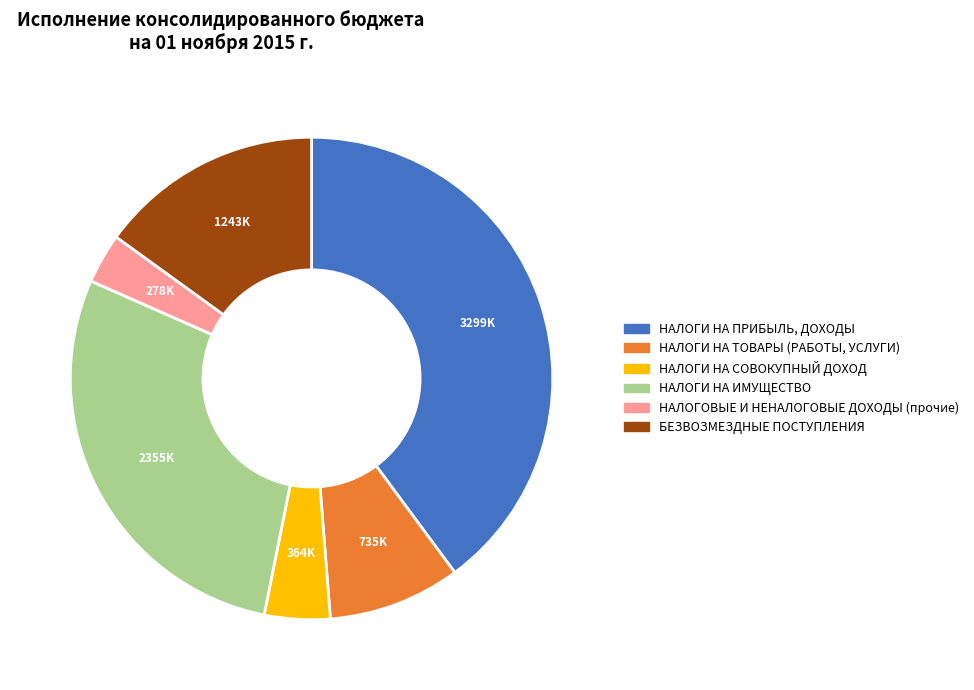

Is there any slice that represents more than half of the pie?

No